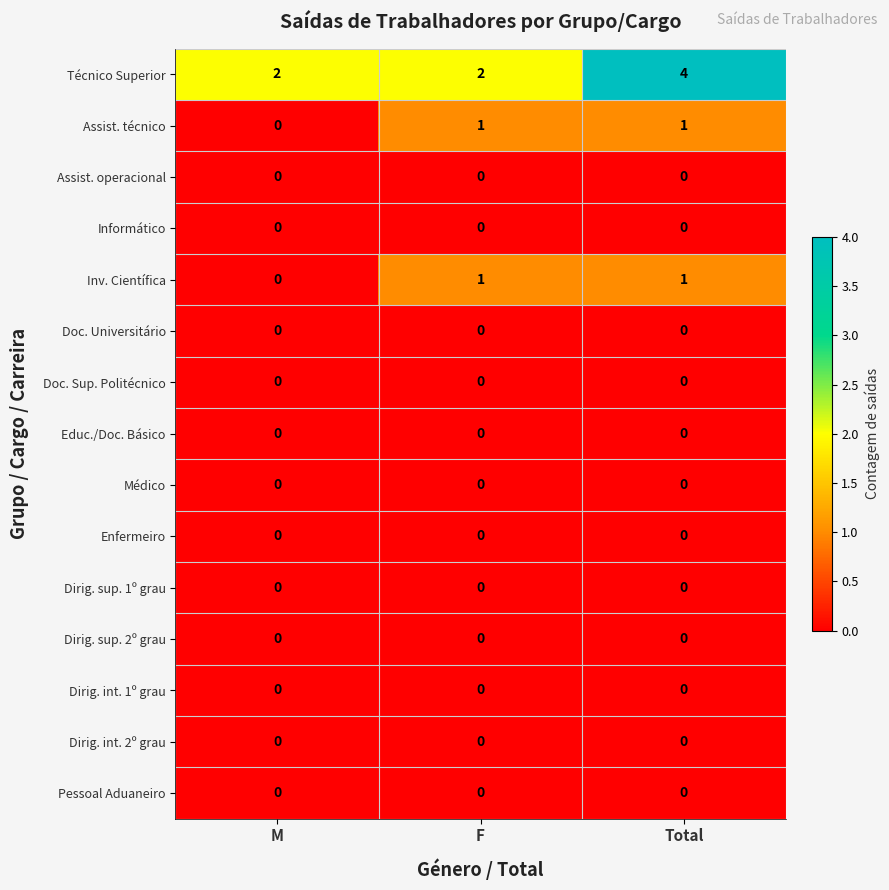

How many data points does each series have?

3